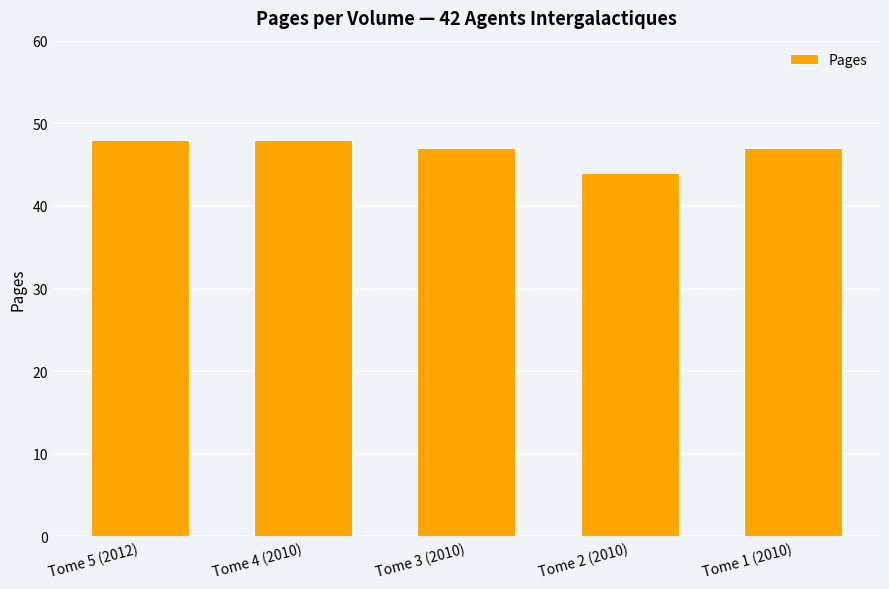

What is the sum of the values at Tome 2 (2010) and Tome 4 (2010)?

92